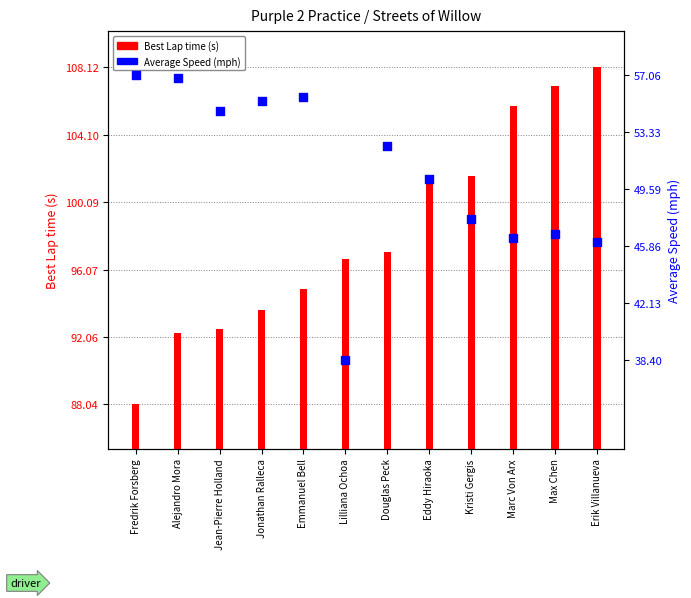

Which series reaches the minimum Y coordinate?

Average Speed